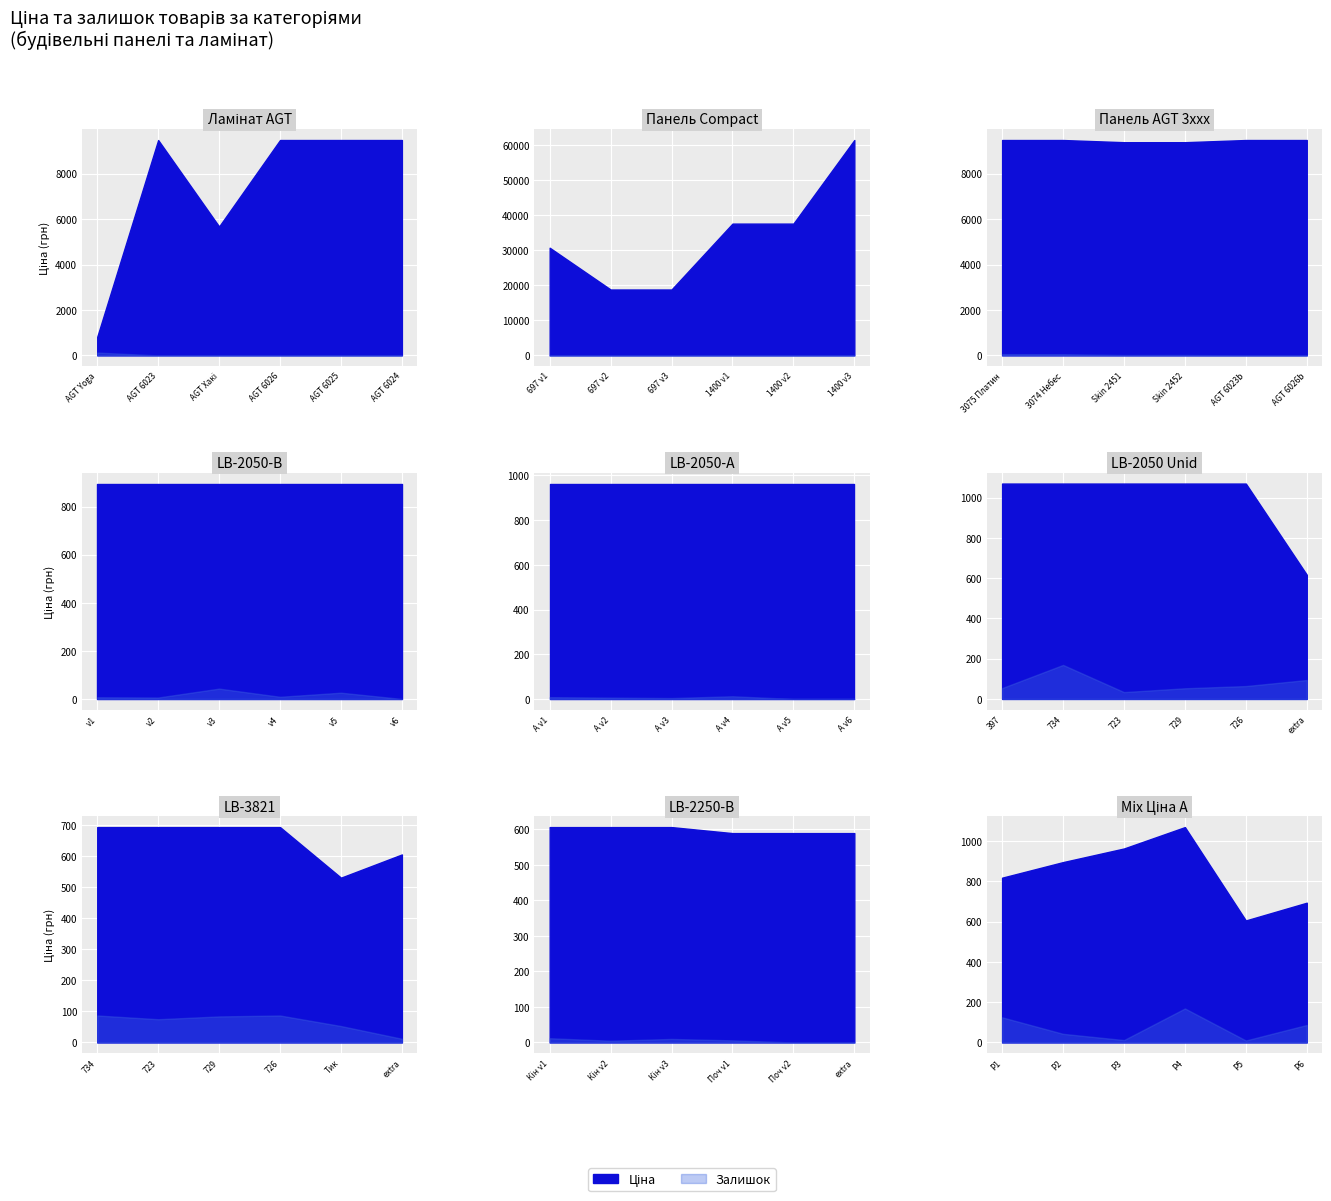

Between 4 and 7, which is larger?

4